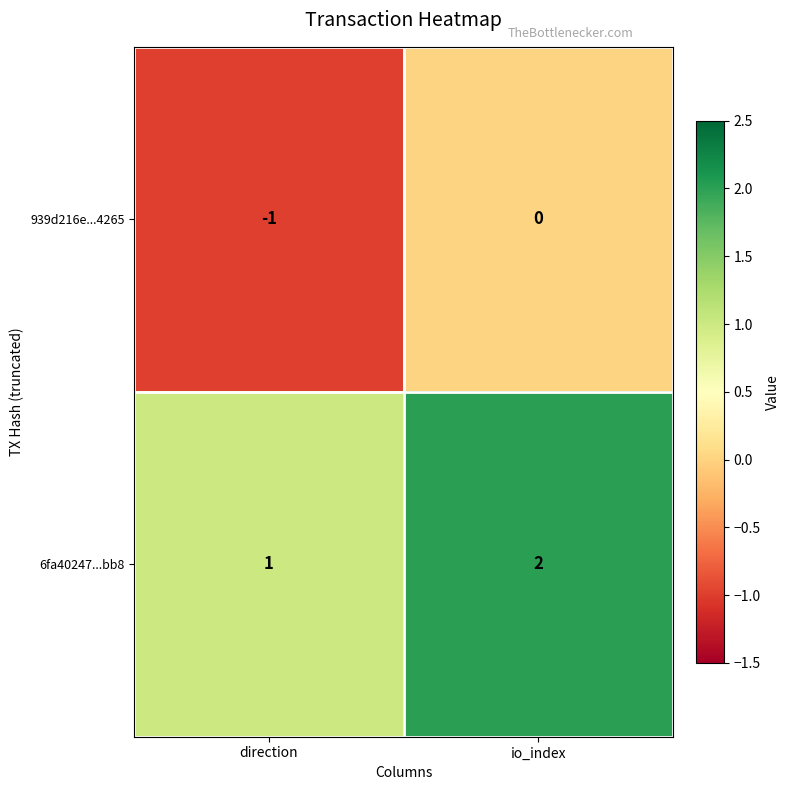

What is the sum of all 6fa40247...bb8 values?

3